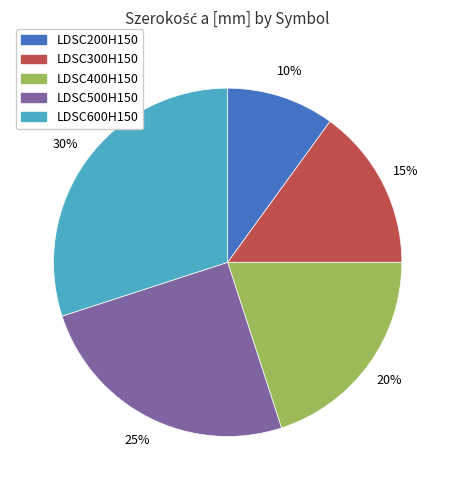

To the nearest percent, what is the combined percentage of LDSC600H150 and LDSC300H150?

45%